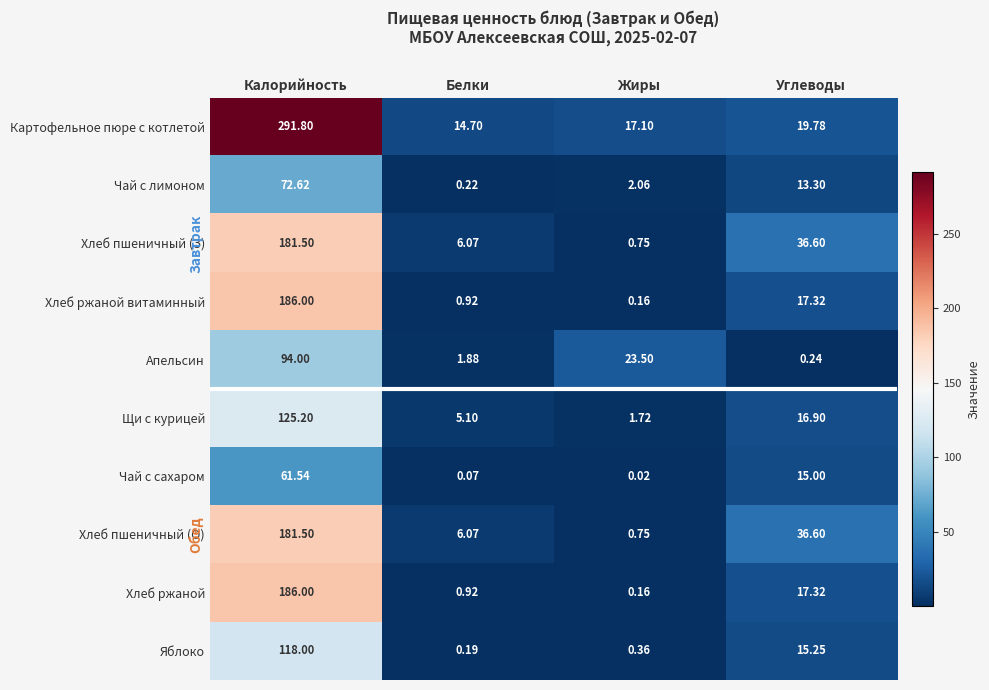

Count the number of data series in this chart.

10